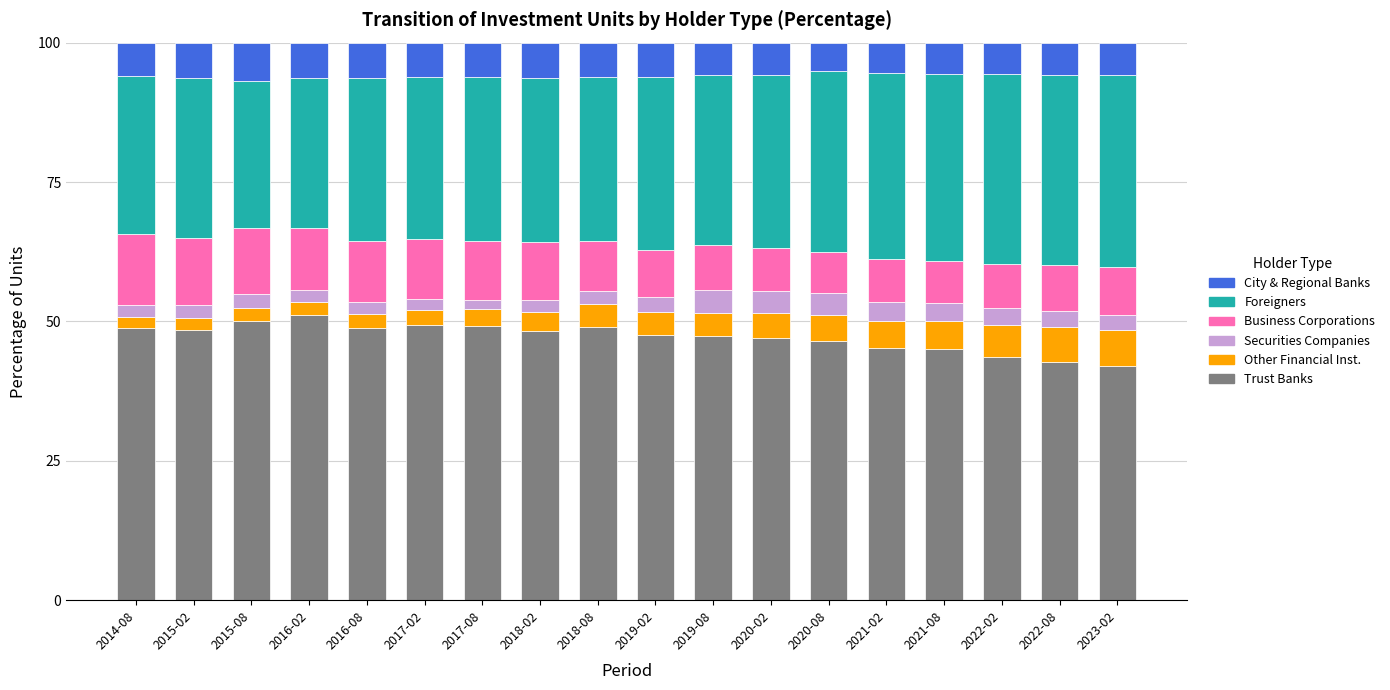

What is the difference between the maximum and minimum values in the Trust Banks series?

9.2